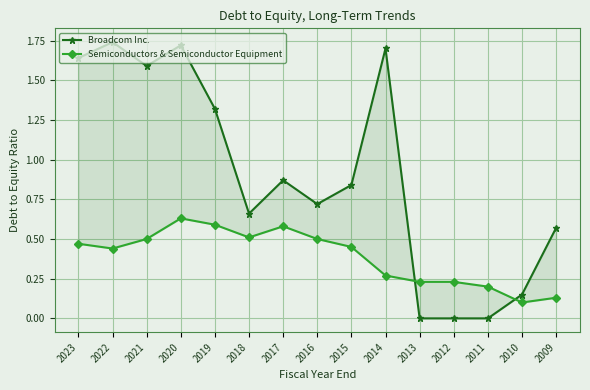

How many data points does each series have?

15